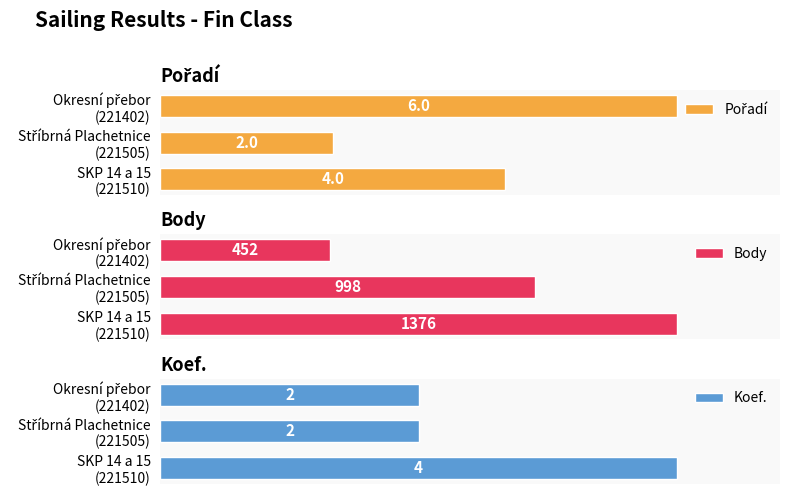

At Stříbrná Plachetnice (221505), list the series in order from smallest to largest.

Pořadí, Koef., Body